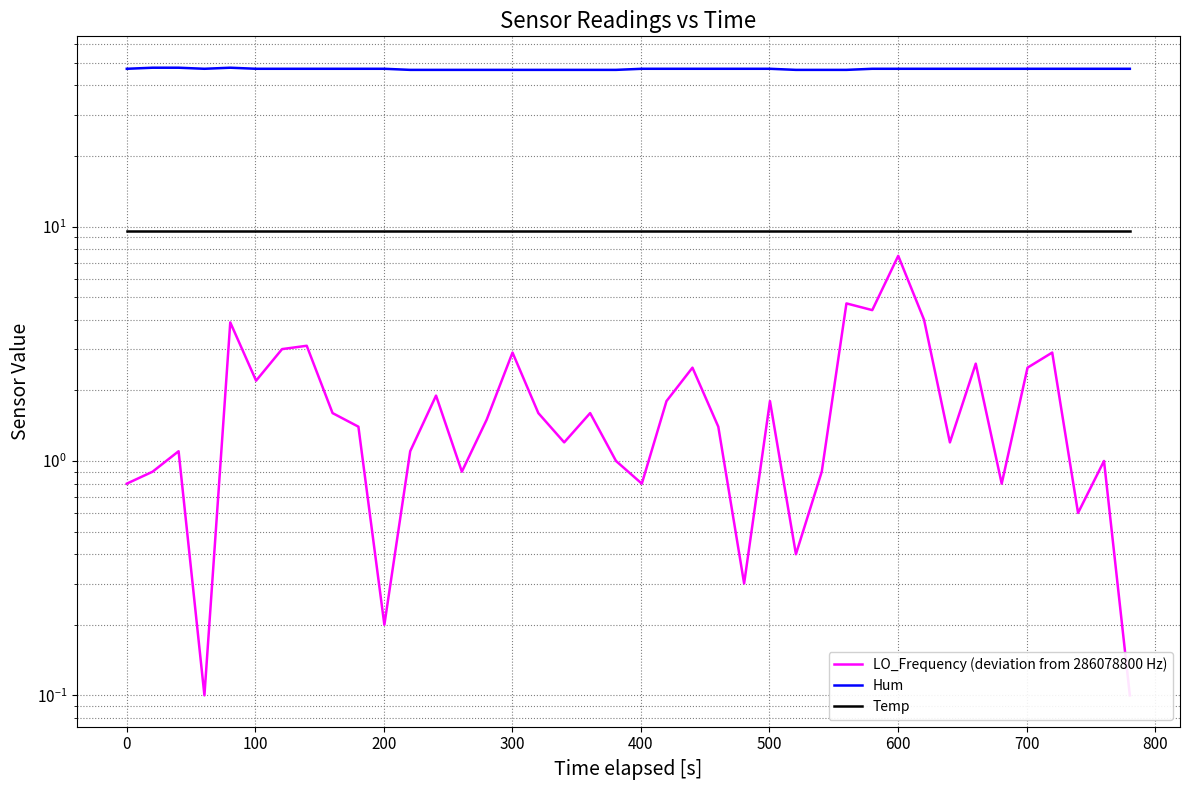

Which series has the largest total across all categories?

Hum